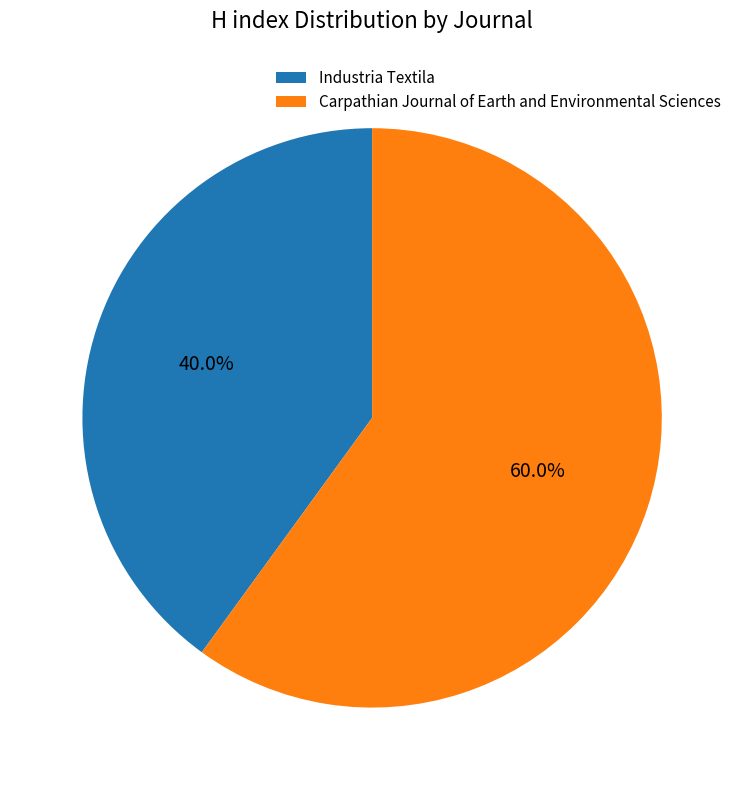

What percentage is the Carpathian Journal of Earth and Environmental Sciences slice, to the nearest percent?

60%